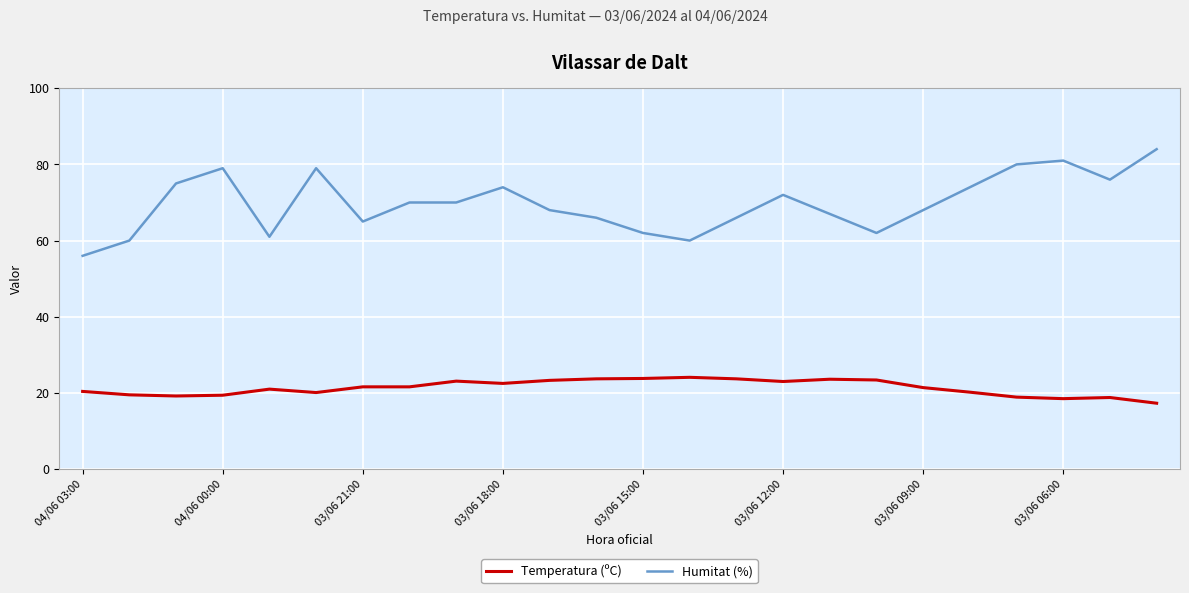

Which series has the largest total across all categories?

Humitat (%)